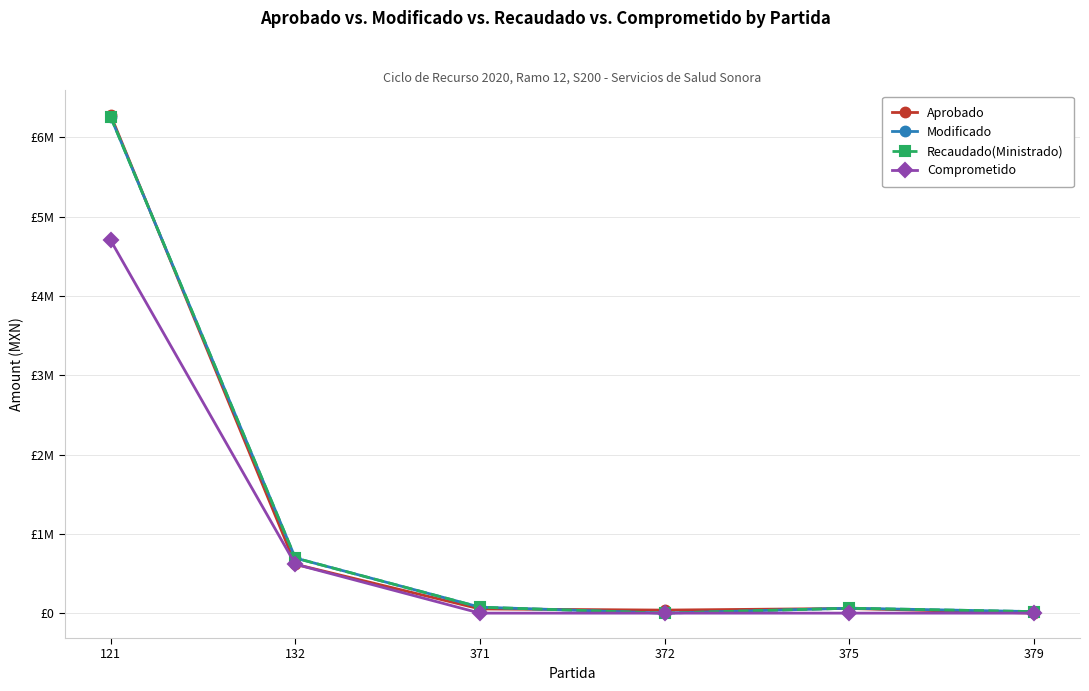

How many times do Aprobado and Recaudado(Ministrado) cross each other?

3